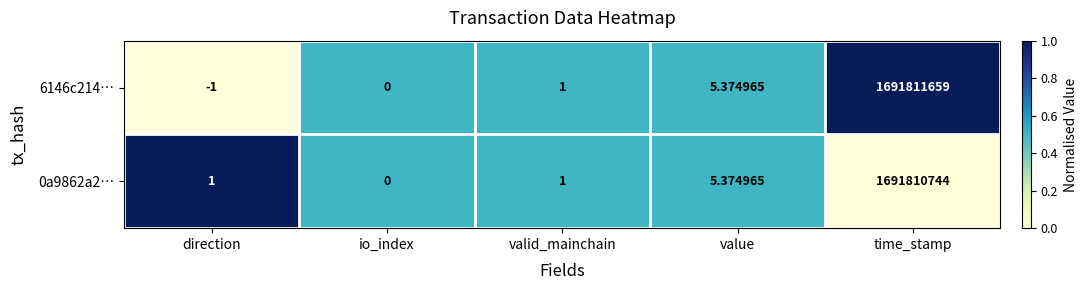

At which label is 0a9862a2… closest to 845905372?

value